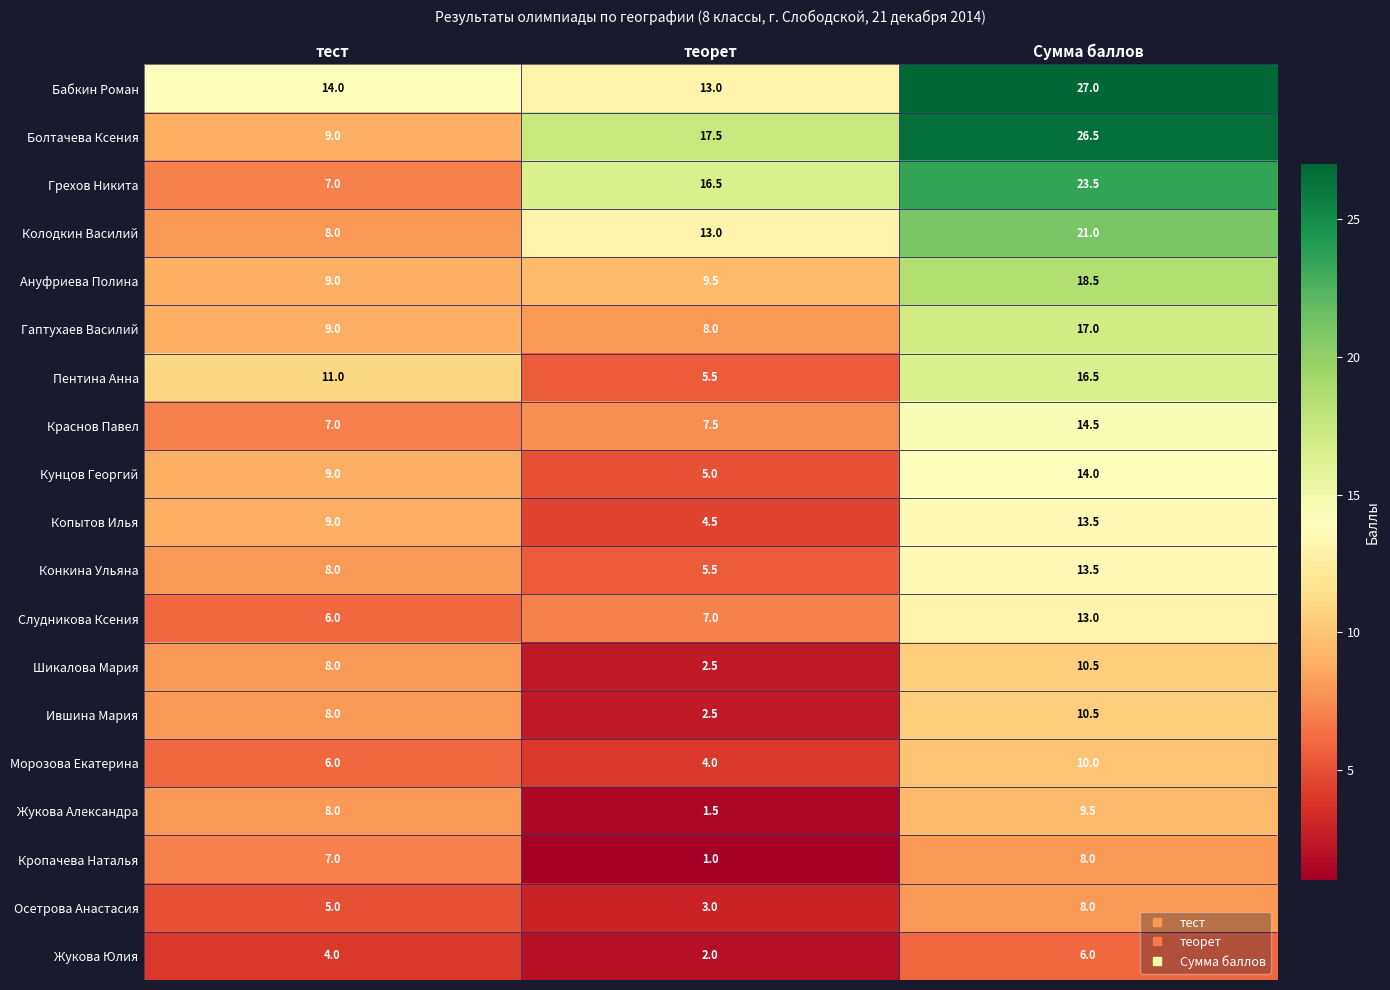

Which series has the widest spread of values?

Болтачева Ксения